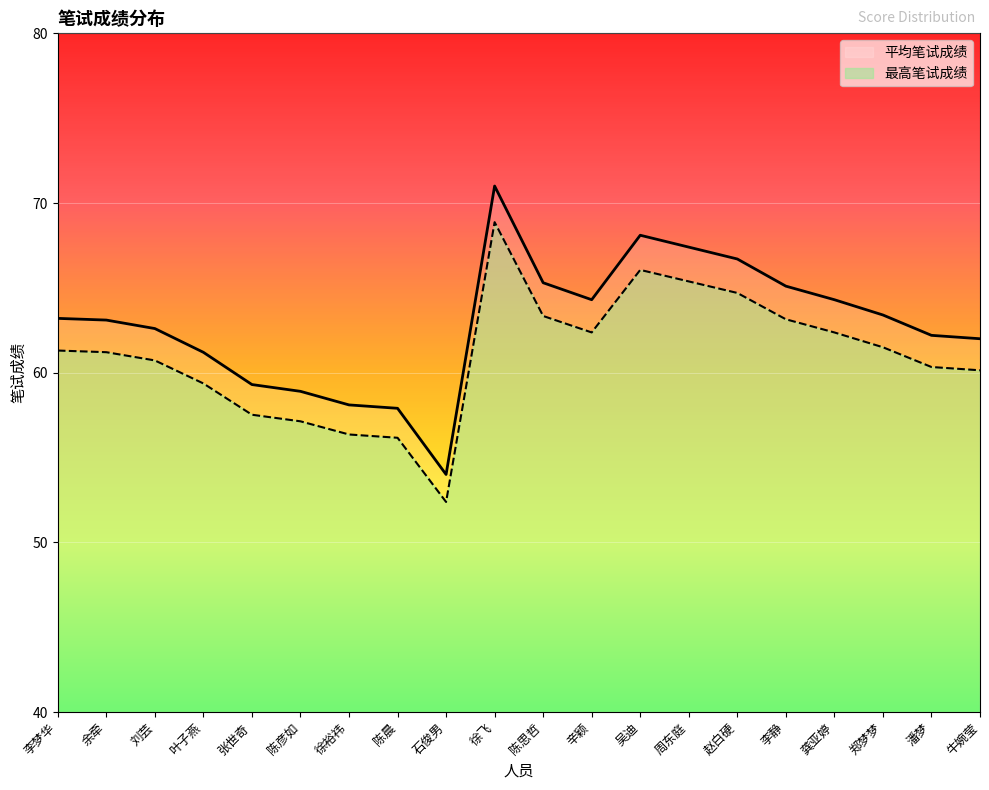

What is the sum of all 最高笔试成绩 values?

1220.4